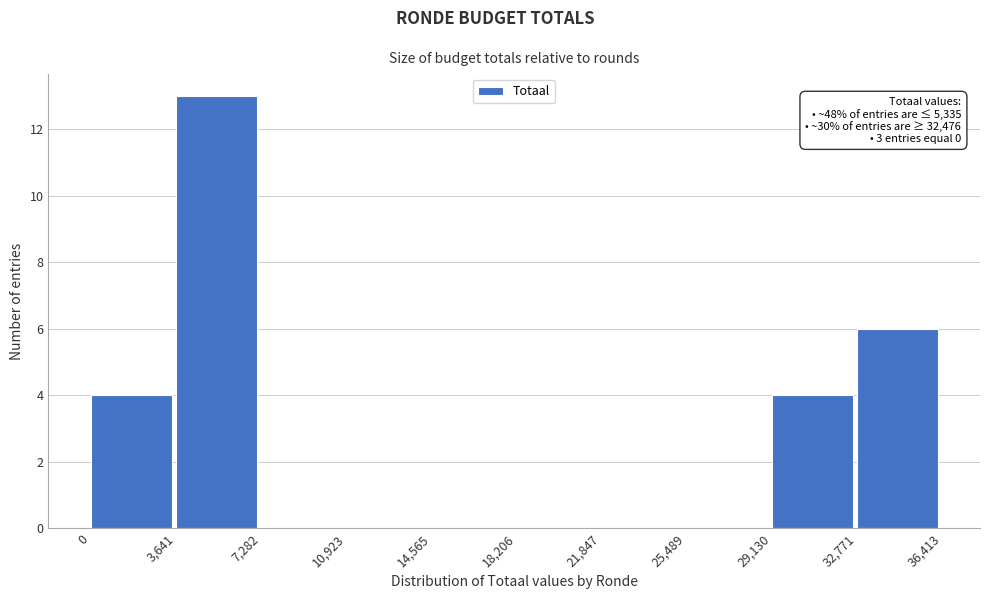

Which range on the x-axis has the tallest bar?

3,641 to 7,282